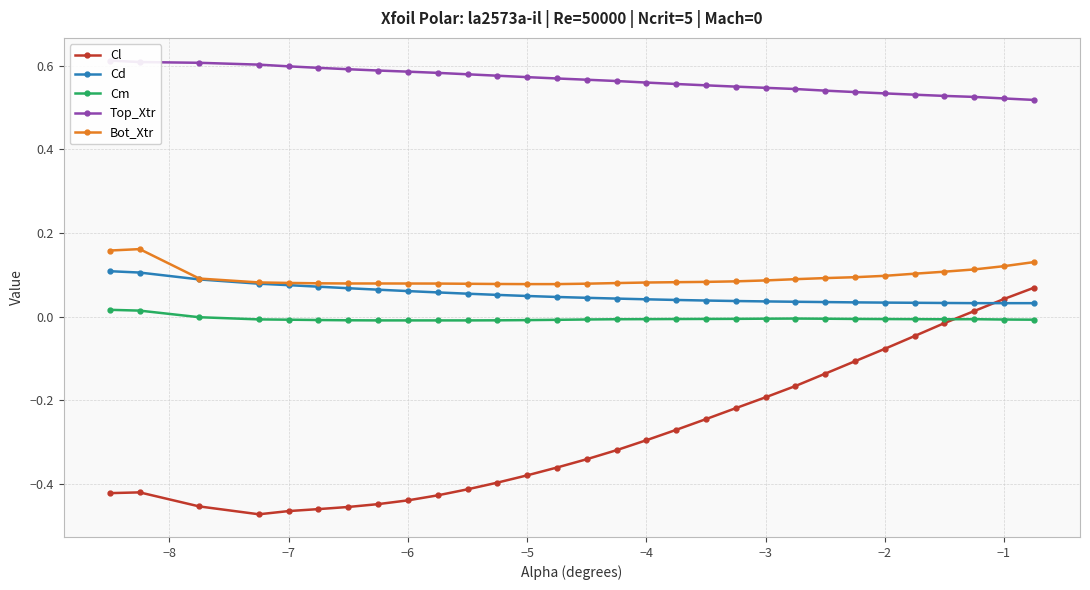

Which series has the widest spread of values?

Cl